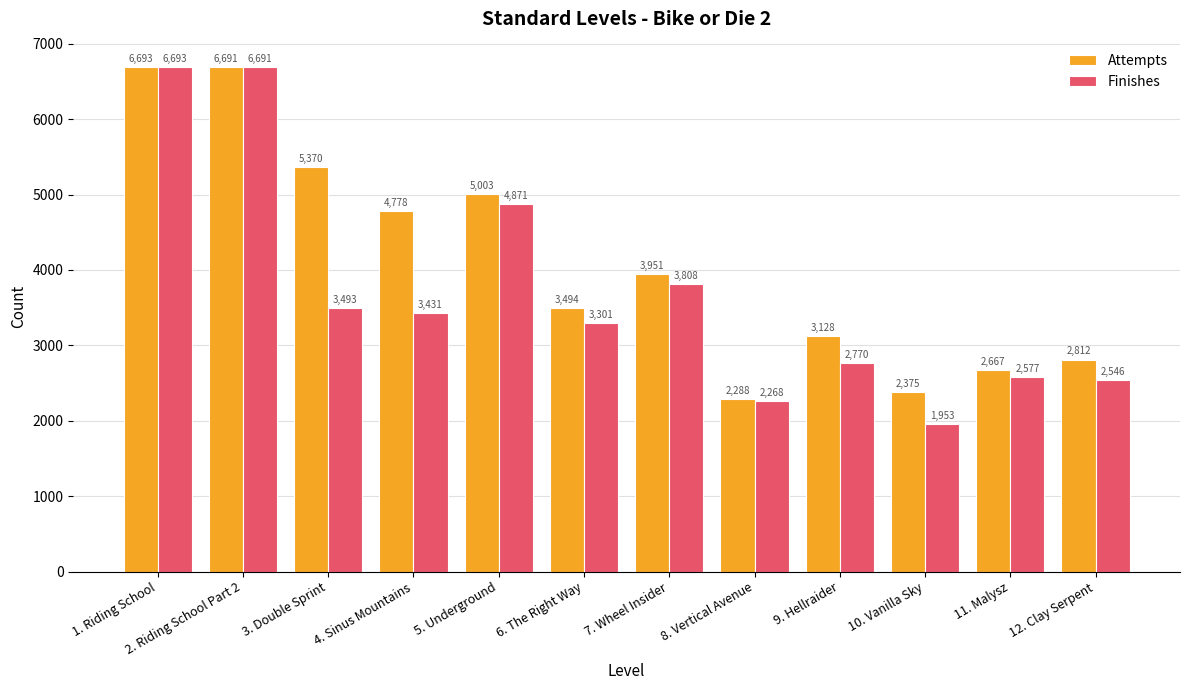

Is it true that Attempts equals 2288 at 8. Vertical Avenue?

True